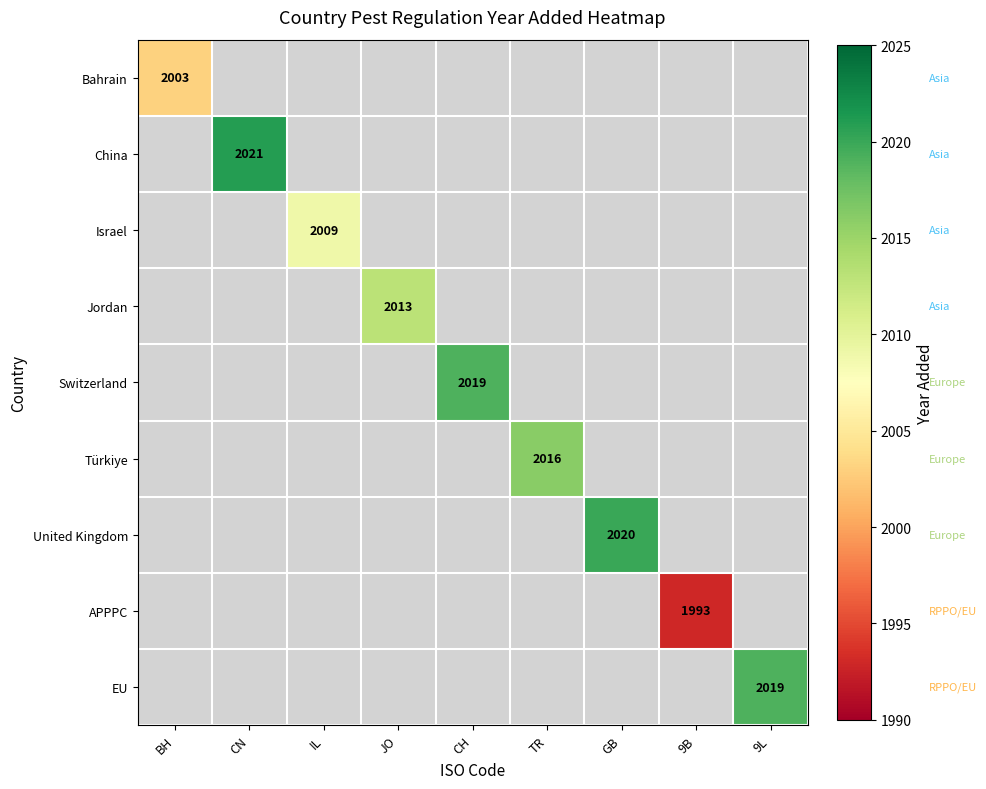

The value of APPPC at 9B is 1993. True or false?

True